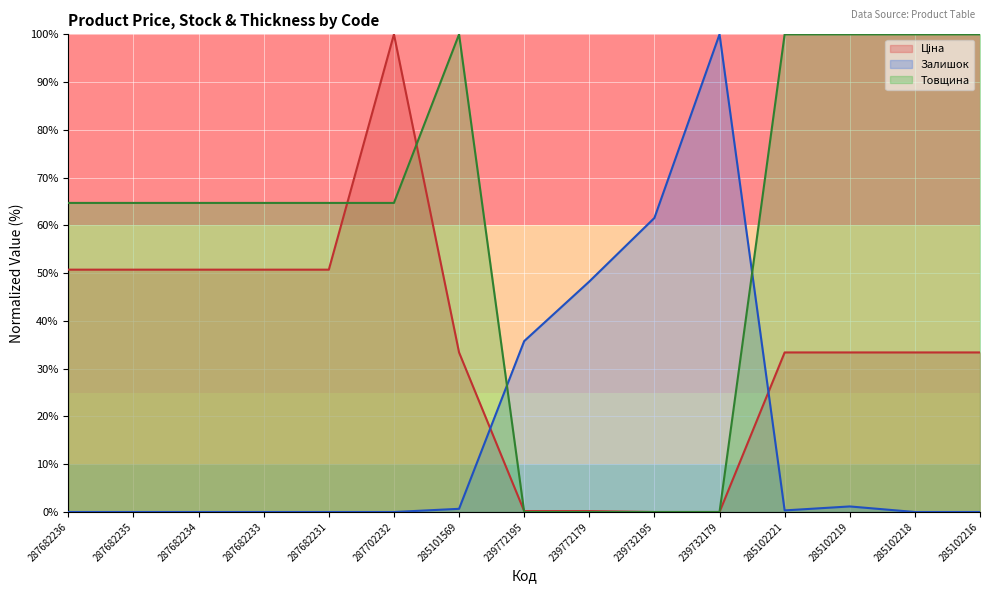

What is the label of the 15th point from the left?

285102216